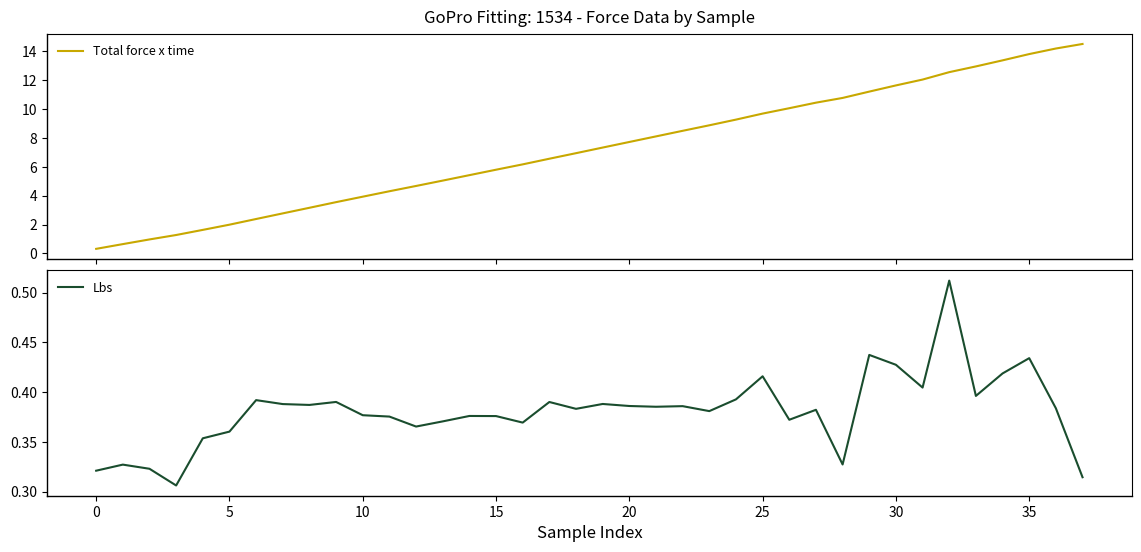

True or false: Total force x time and Lbs intersect in this chart.

False